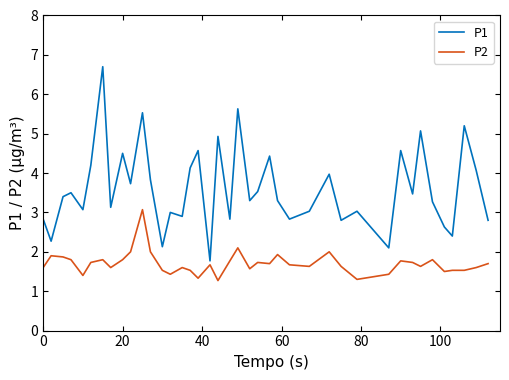

What is the minimum value shown in the chart?

1.3